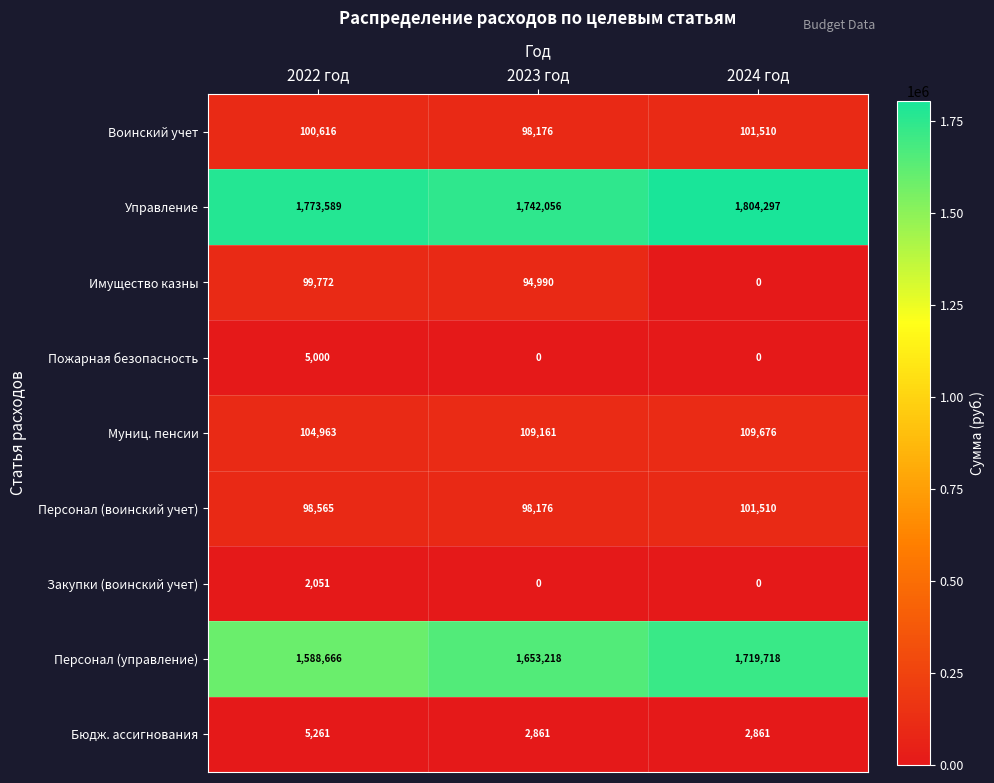

The Муниц. пенсии series shows 188373 at 2023 год. True or false?

False